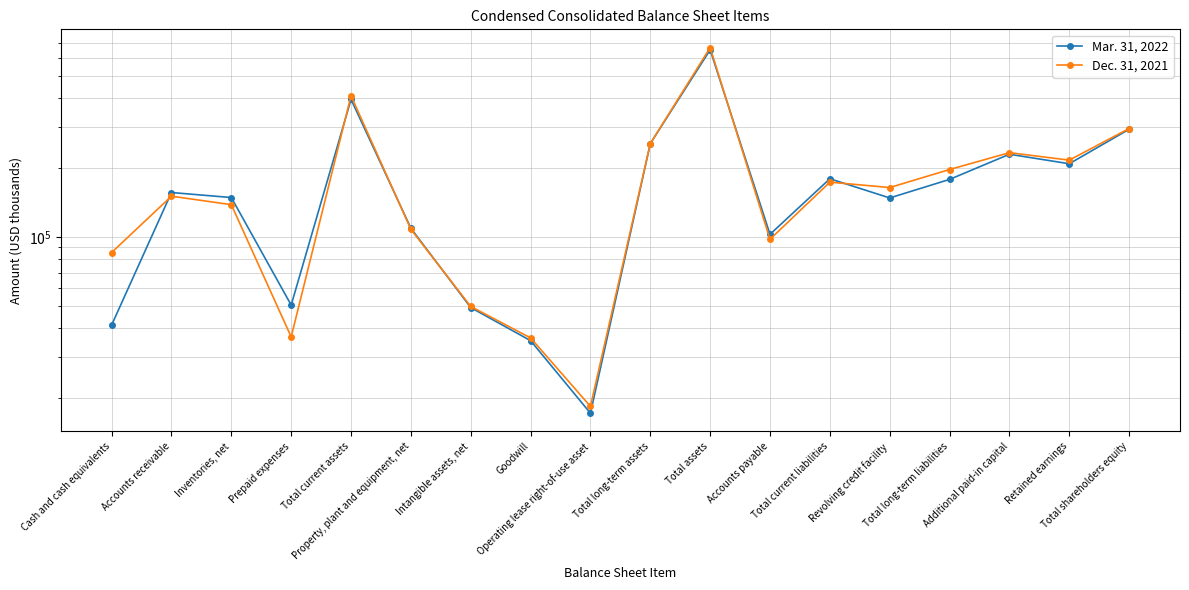

What are all the series names shown in the legend?

Mar. 31, 2022, Dec. 31, 2021